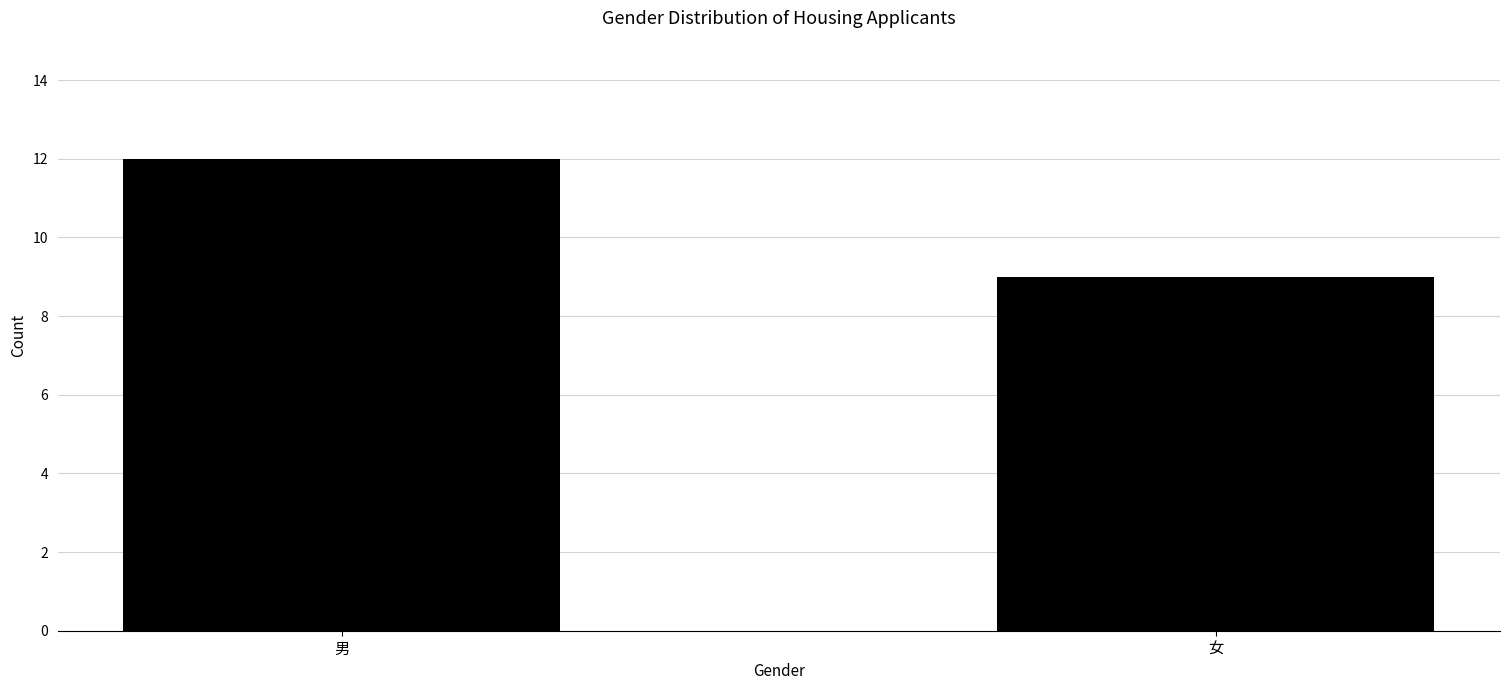

Reading right to left, extract all data points from this chart.

女=9	男=12